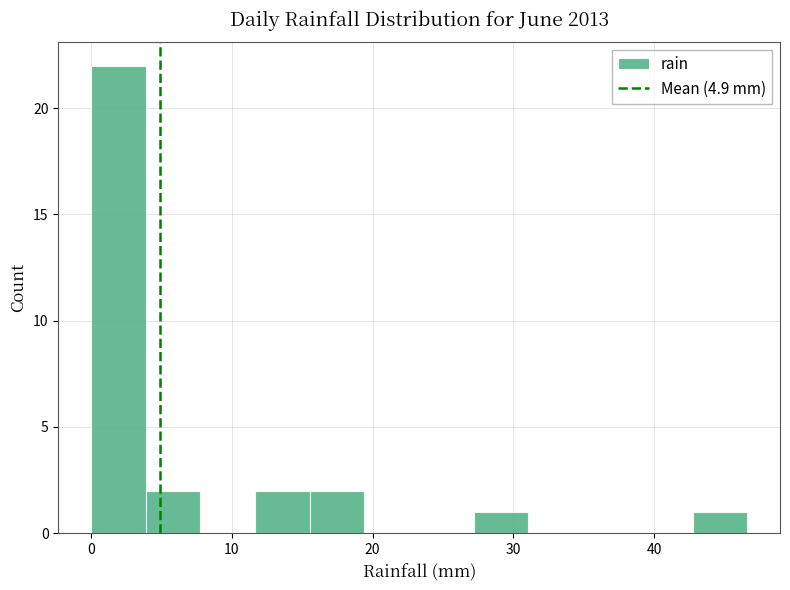

Read against the x-axis, roughly where is the centre of the tallest bar?

2